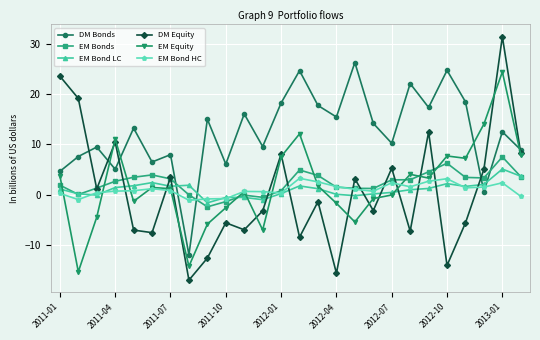

Which series has the largest range (max minus min)?

DM Equity